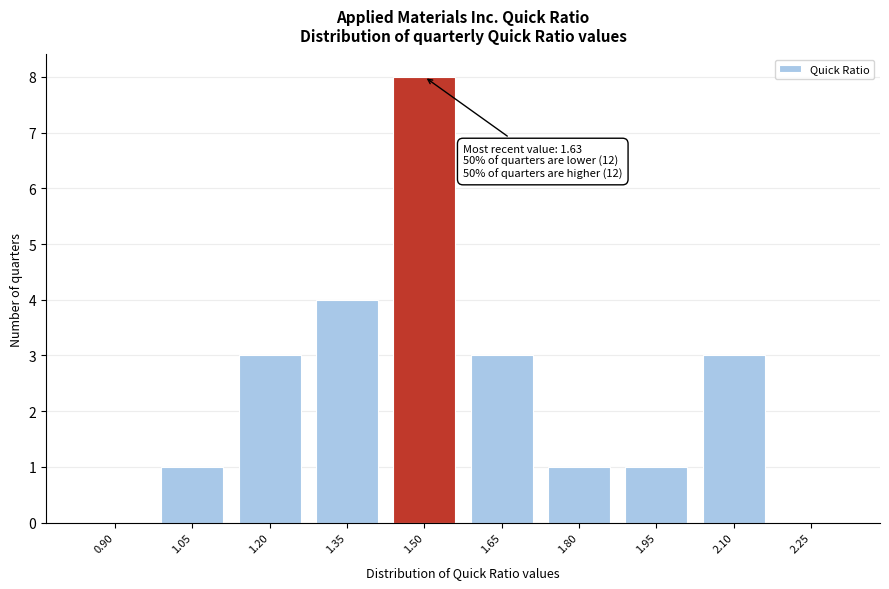

Reading left to right, list all the values displayed in this chart.

0.90=0	1.05=1	1.20=3	1.35=4	1.50=8	1.65=3	1.80=1	1.95=1	2.10=3	2.25=0